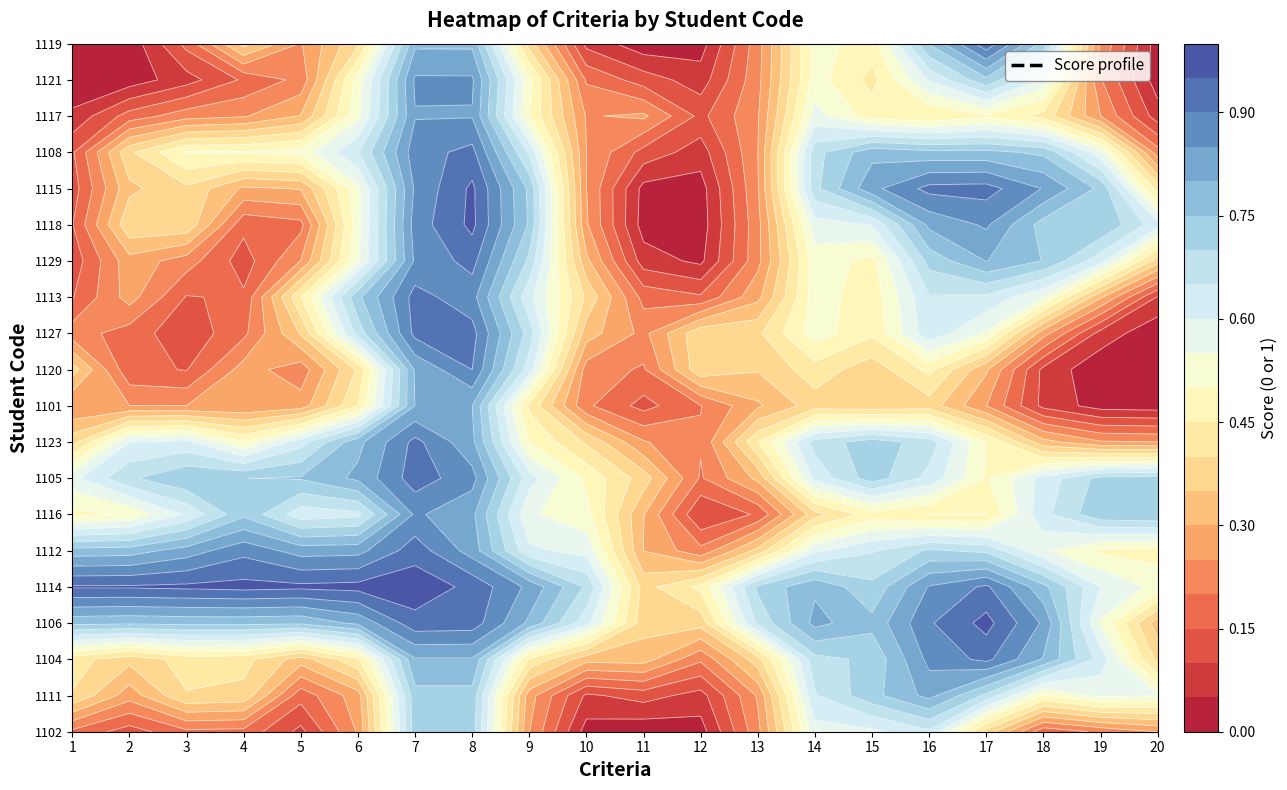

Which label corresponds to the largest value in the chart?

7